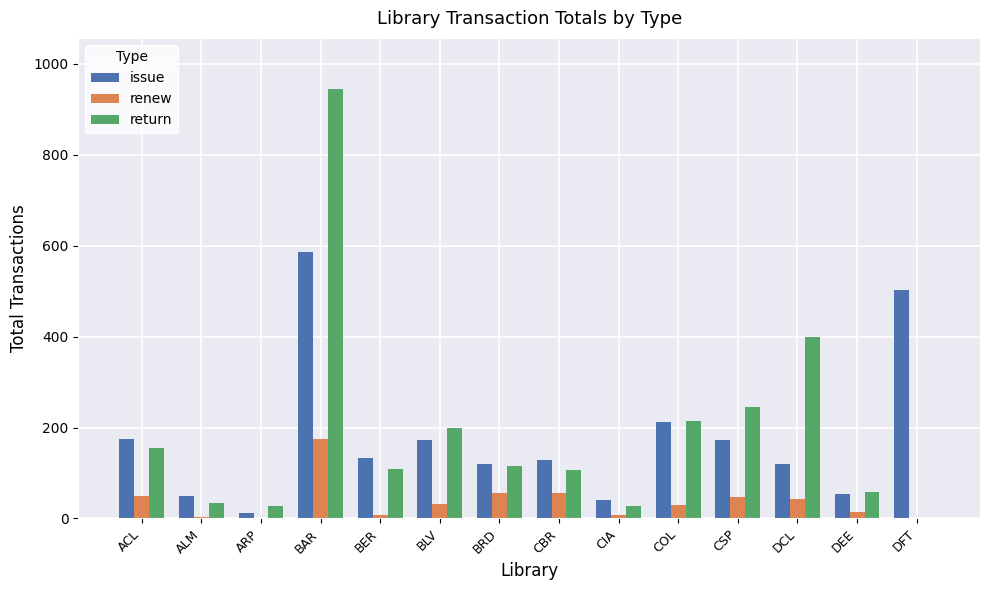

What are all the series names shown in the legend?

issue, renew, return